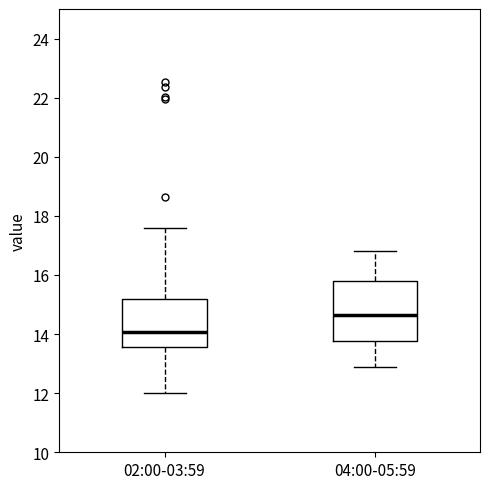

Which box's median line is the lowest?

02:00-03:59